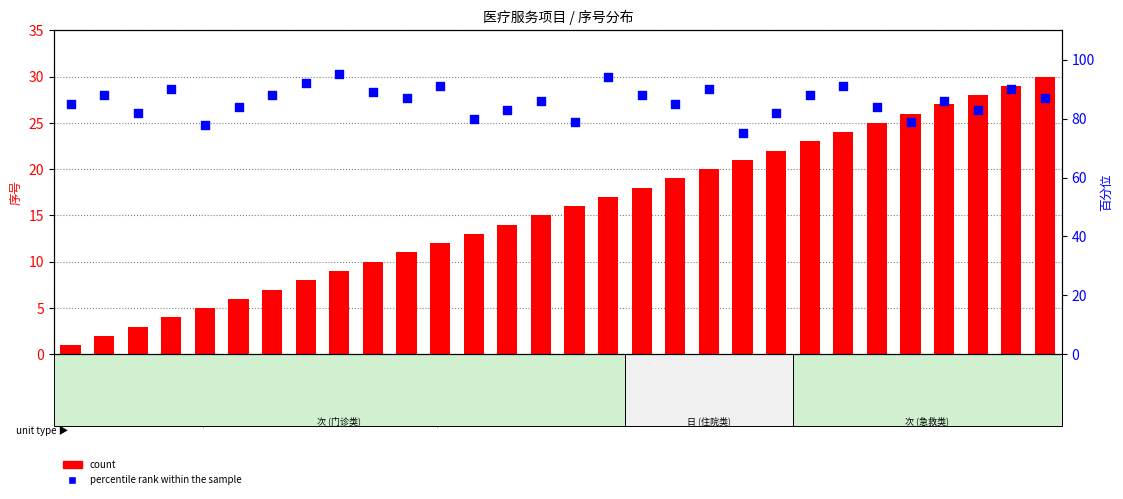

Is the value of percentile rank within the sample at 内脏衰竭 greater than the value of count at 住院医师?

Yes